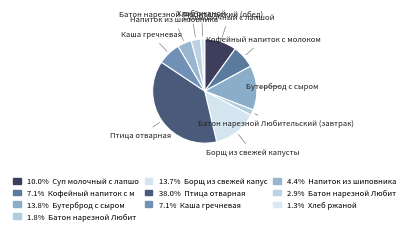

Which slice is the largest?

Птица отварная